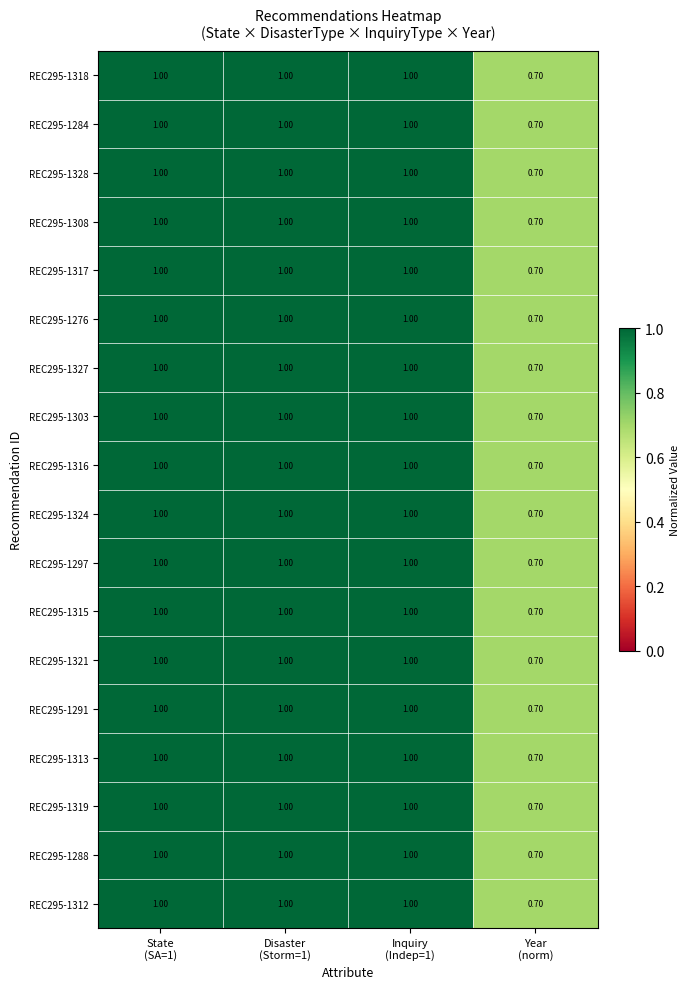

At how many categories does at least one series exceed 0?

4